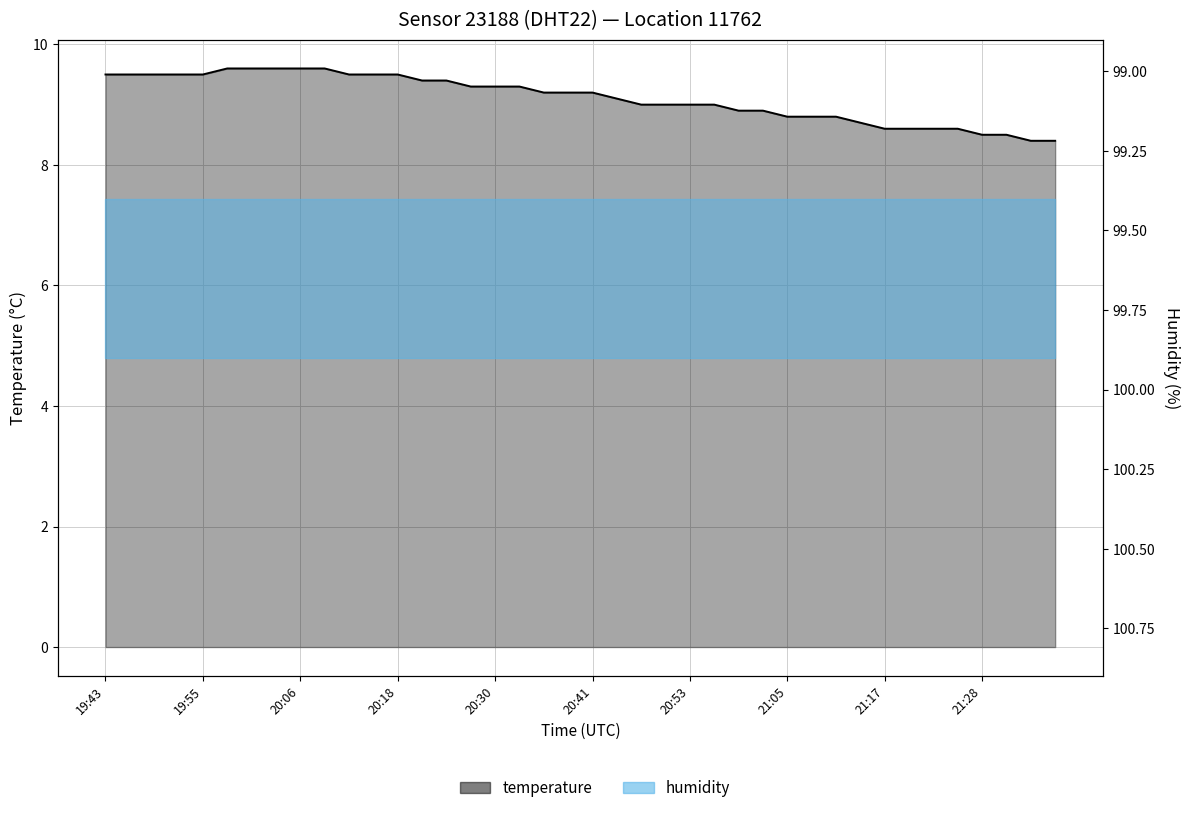

How many categories are shown in the chart?

40